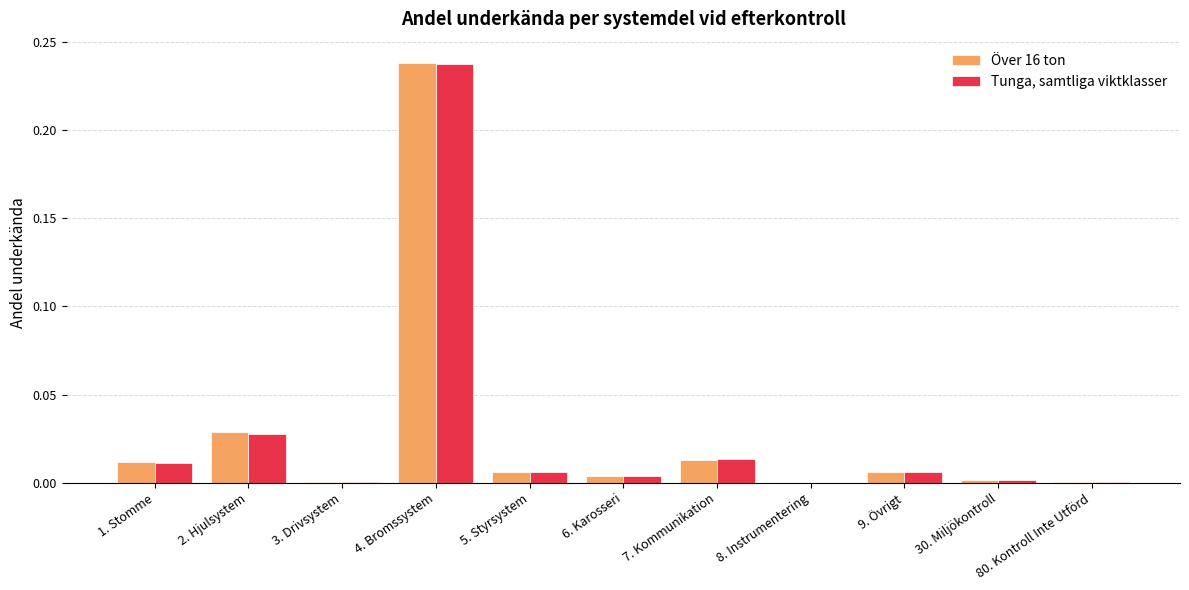

Which series has the largest range (max minus min)?

Över 16 ton